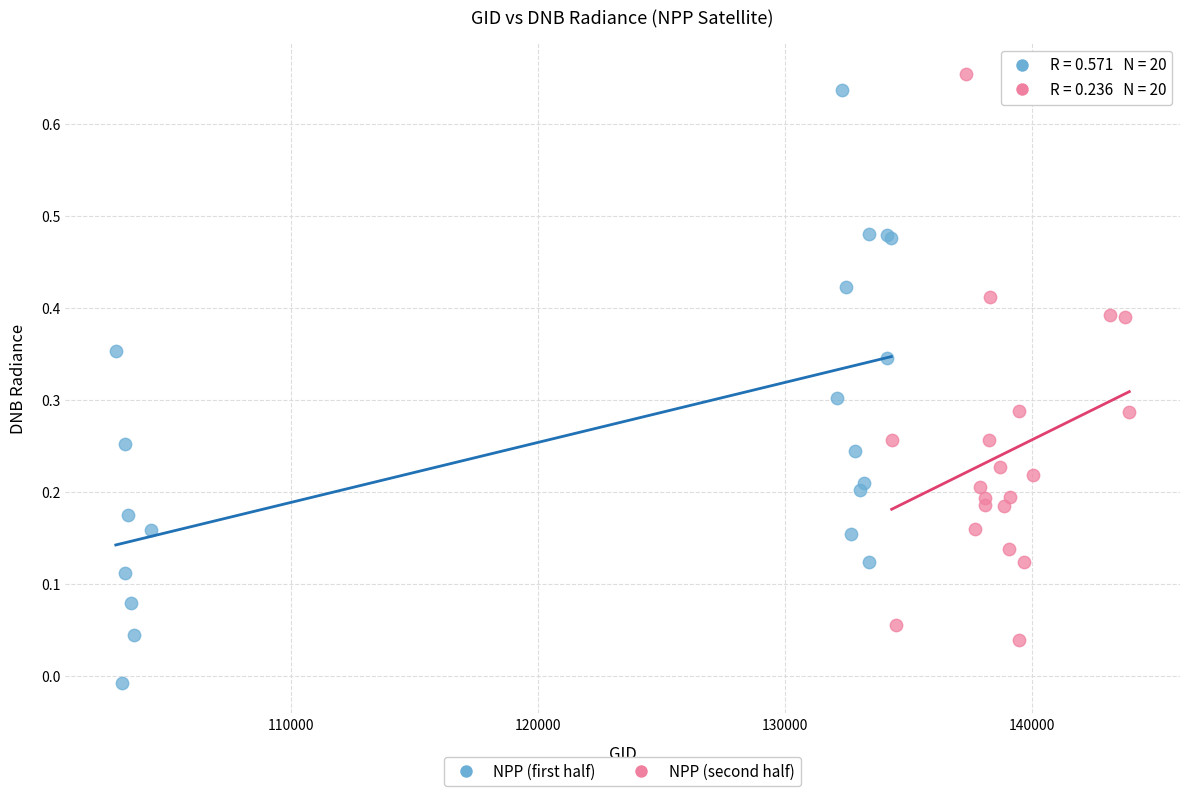

What are all the series names shown in the legend?

NPP (first half), NPP (second half)